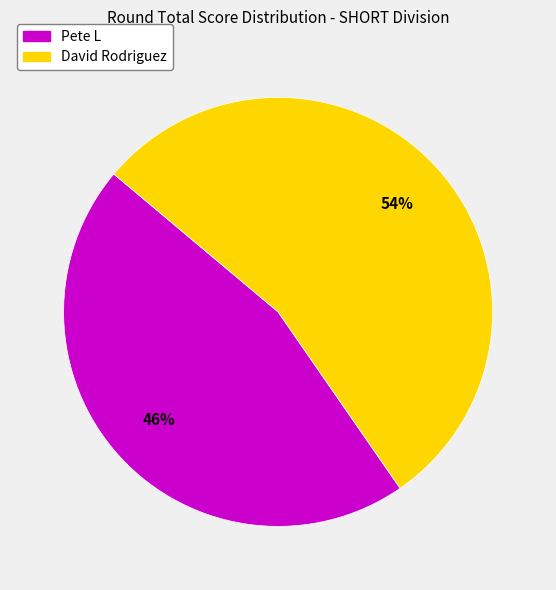

Which slice is the largest?

David Rodriguez